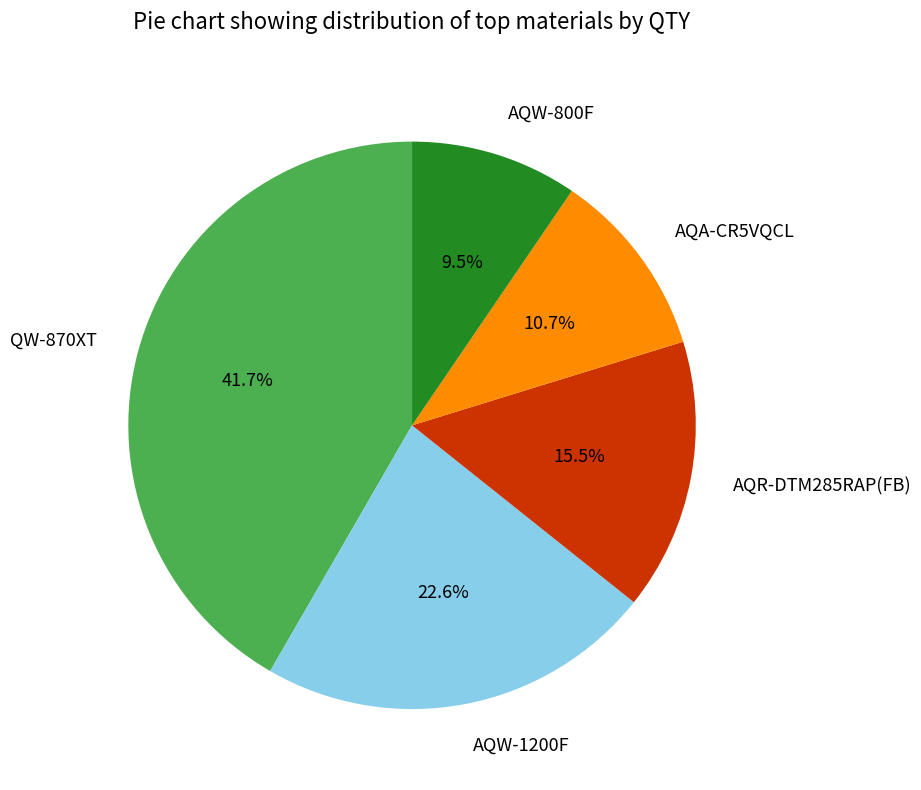

Combined, what portion of the pie is QW-870XT and AQW-1200F?

64.3%